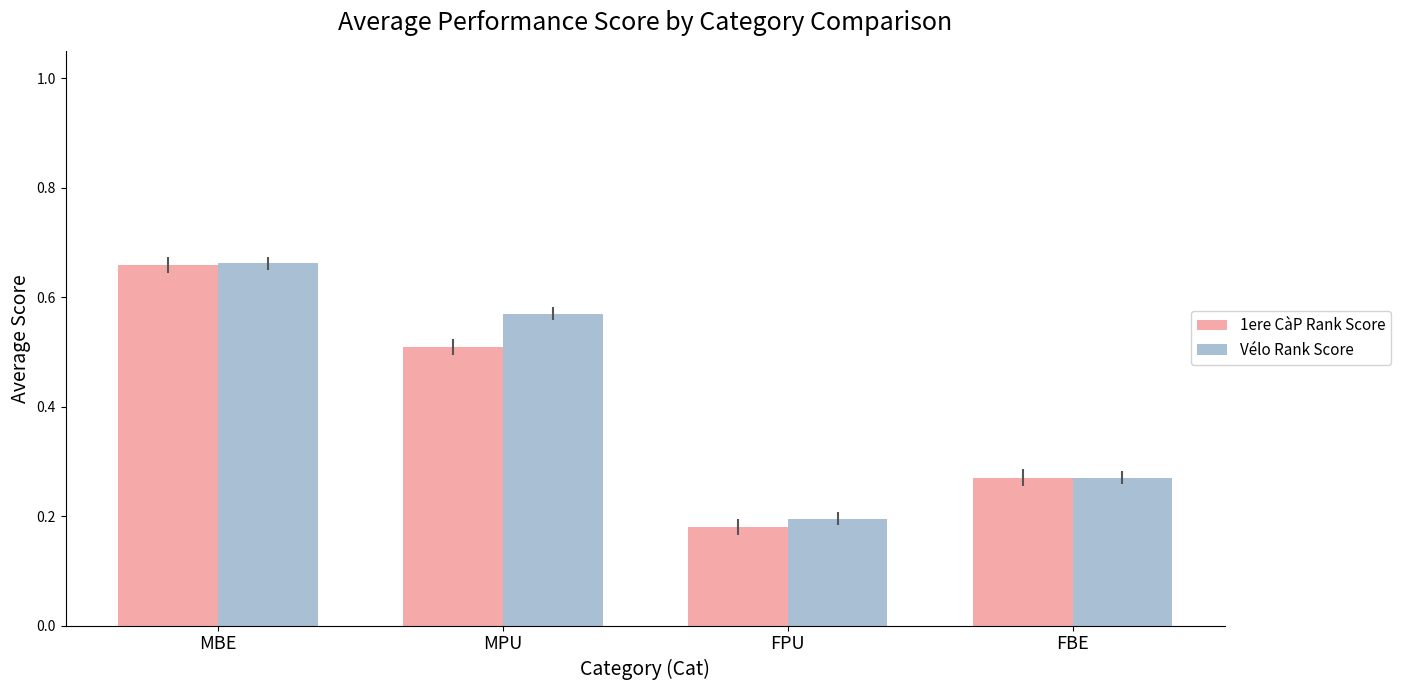

Count the number of categories in the chart.

4